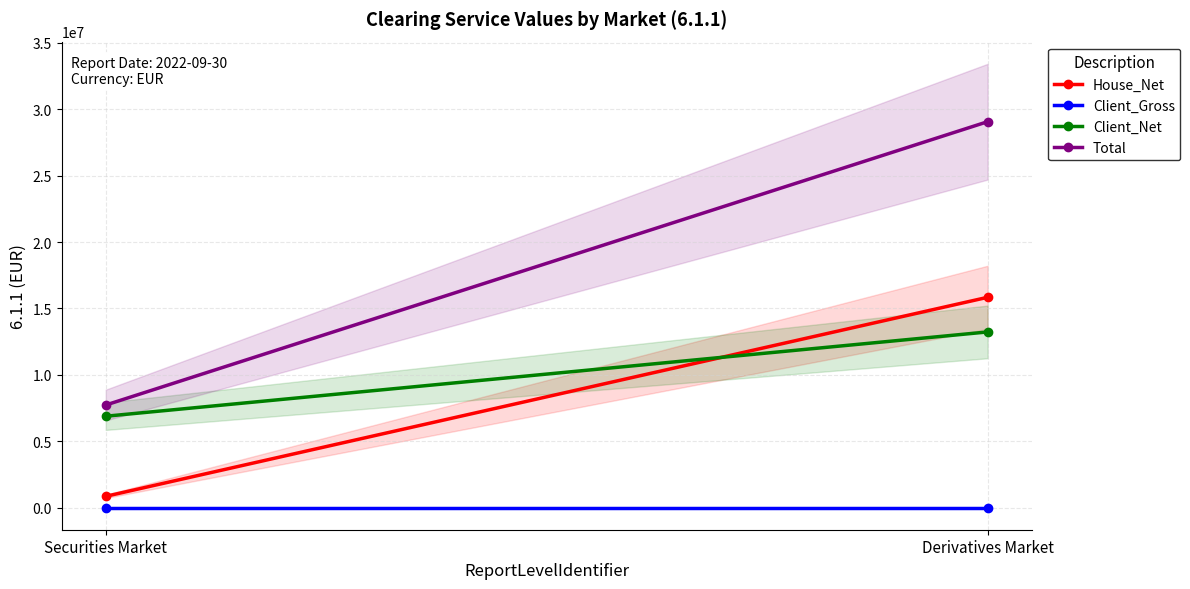

What is the value of the Client_Net point at the 1st from the left?

6877696.5